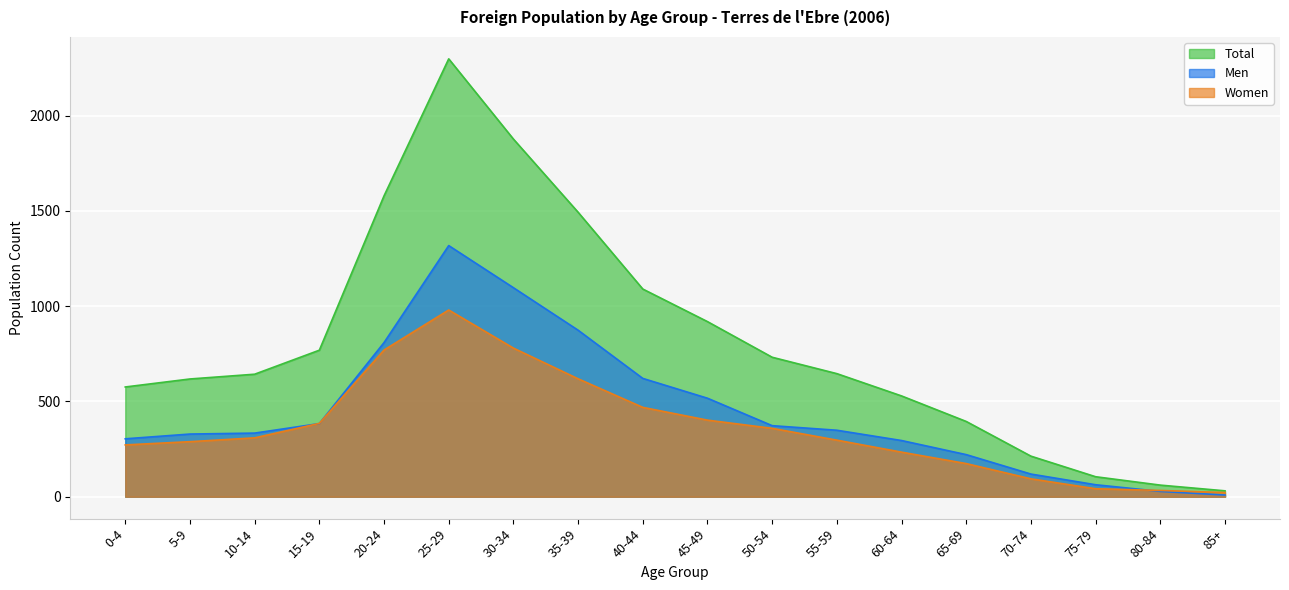

Which series has the largest total across all categories?

Total